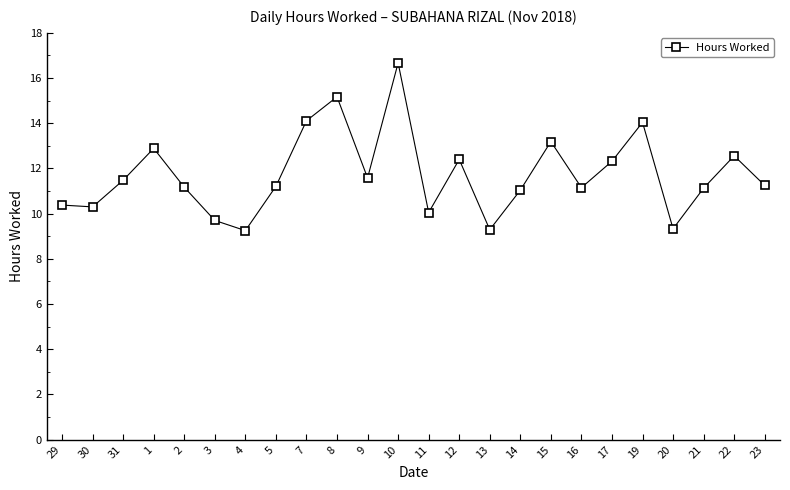

What is the difference between the values at 29 and 12?

2.0